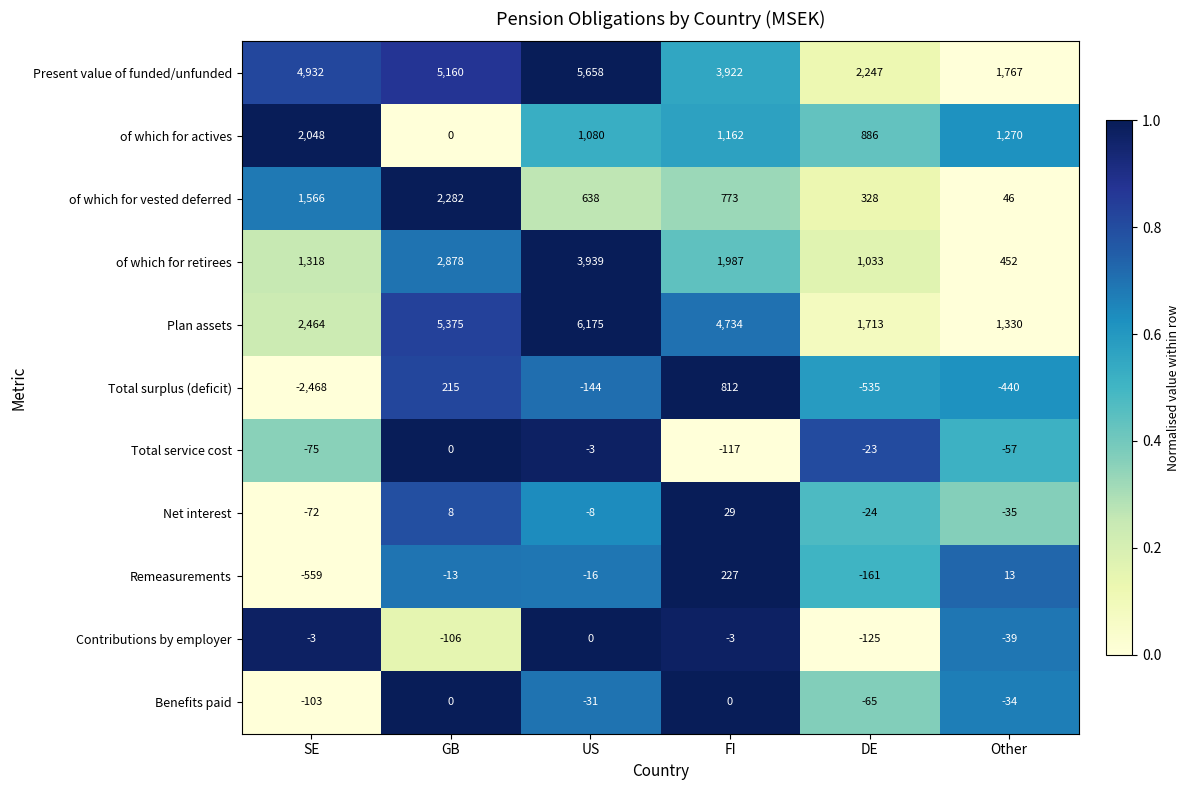

At how many categories does at least one series exceed 0?

6